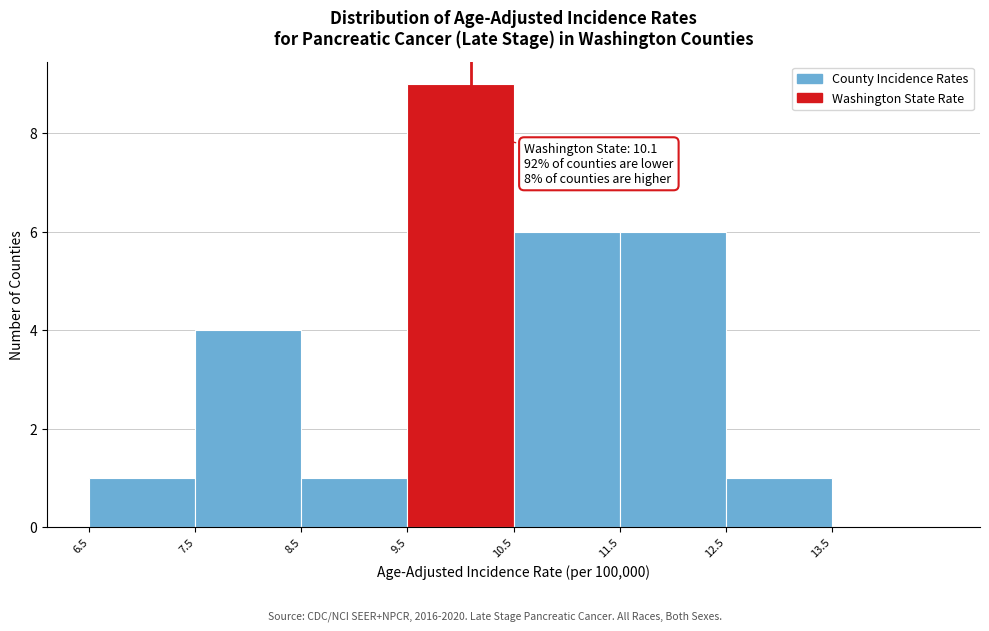

Which range on the x-axis has the tallest bar?

9.5 to 10.5